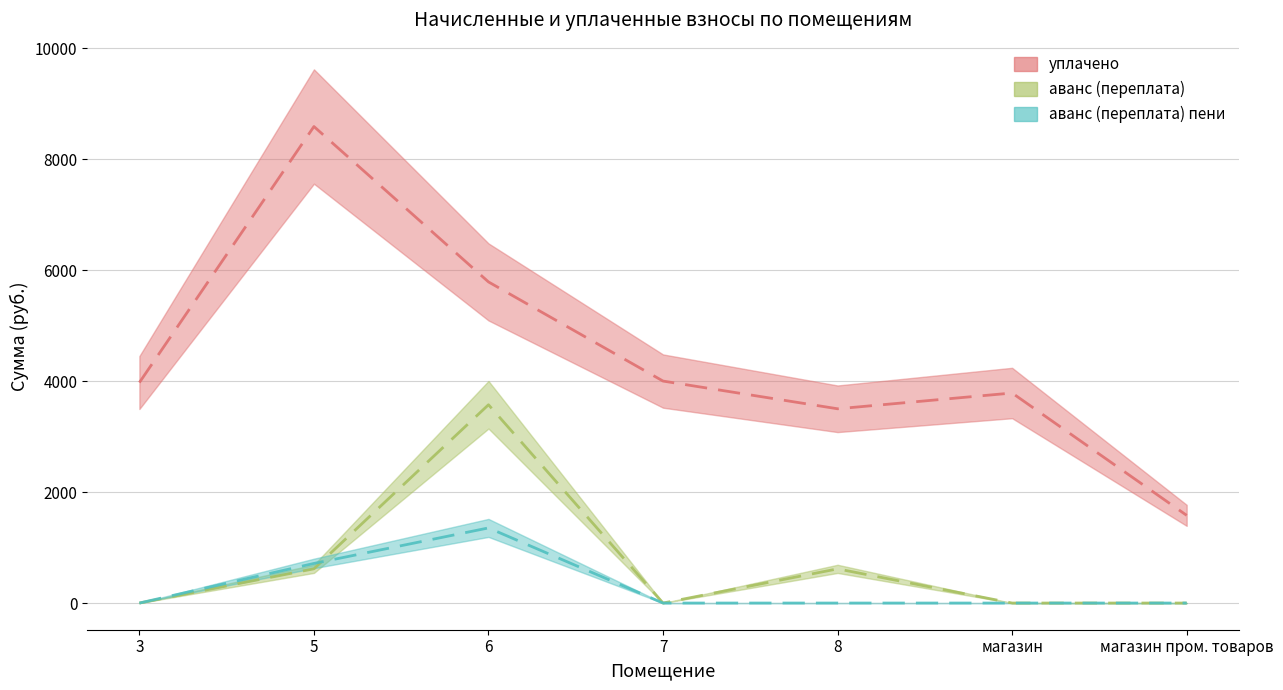

Which label corresponds to the smallest value in the chart?

3